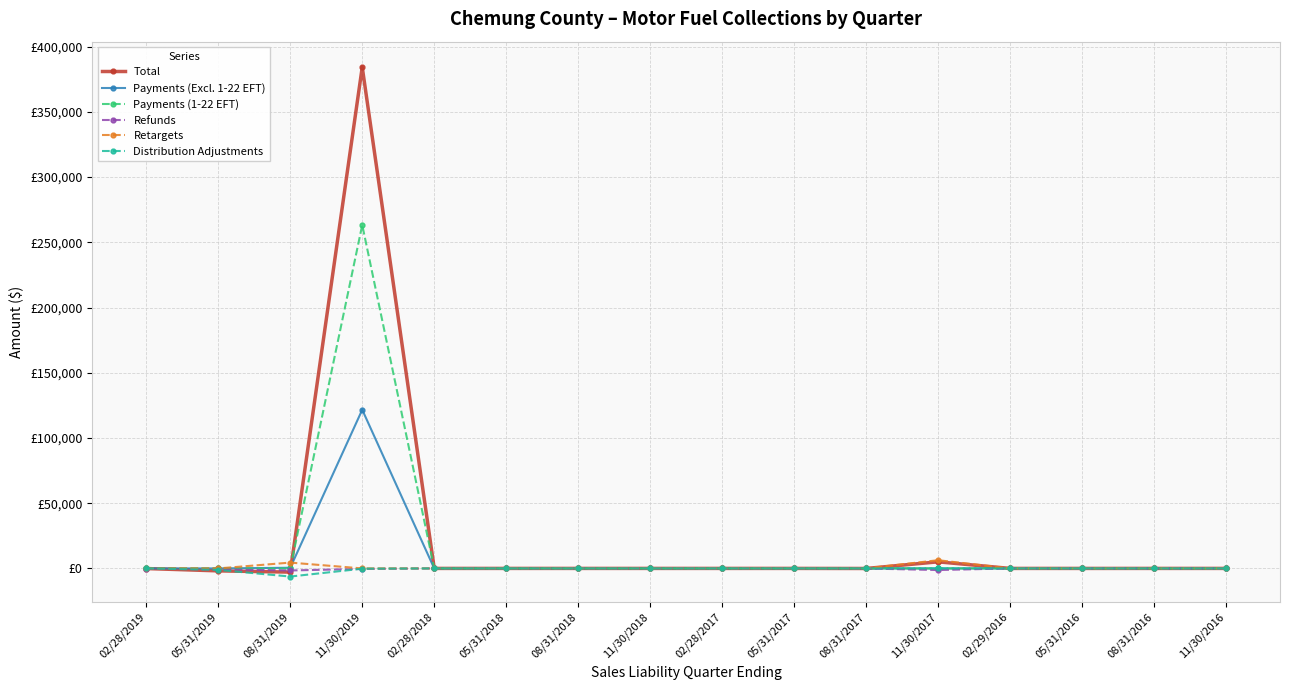

In Retargets, how many points are higher than both neighbors (excluding endpoints)?

2